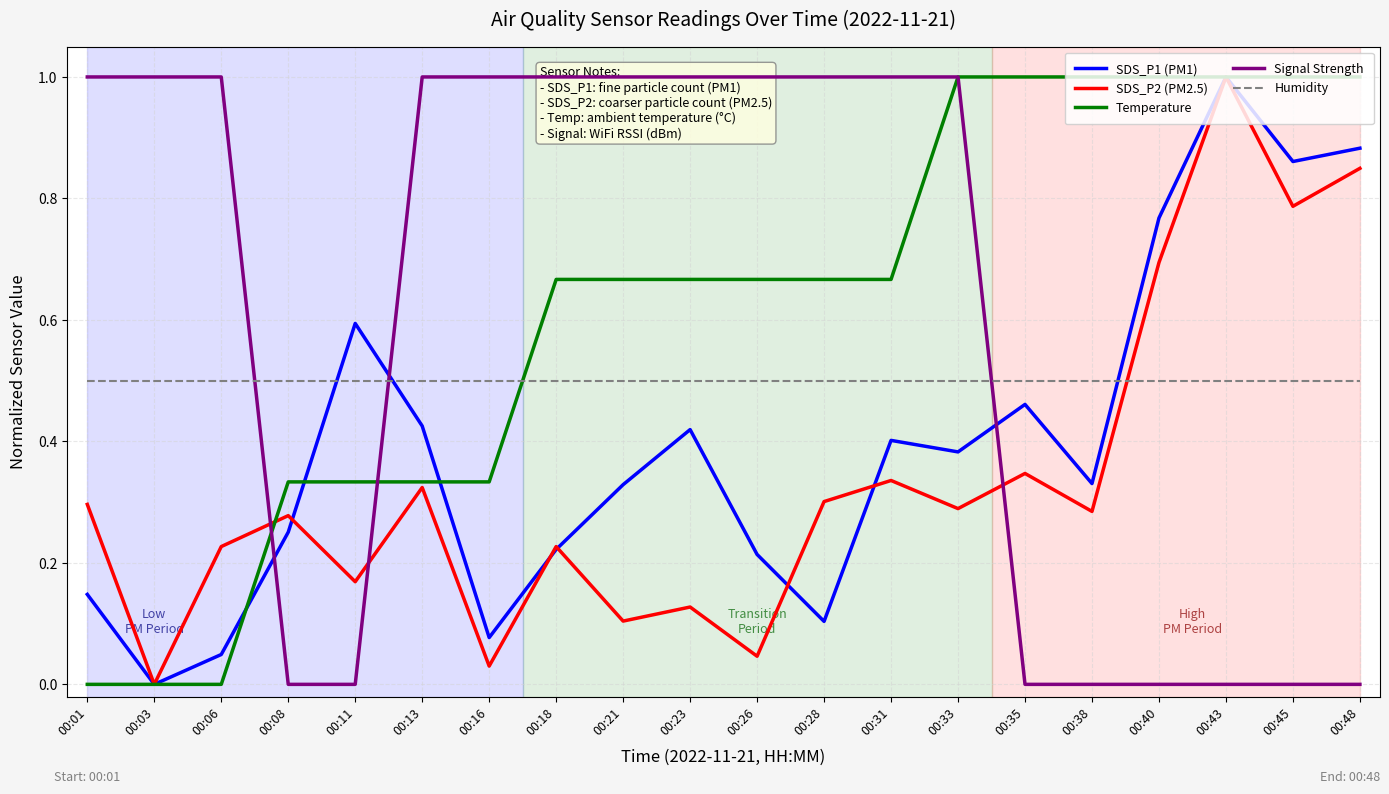

Does the chart have visible grid lines?

Yes